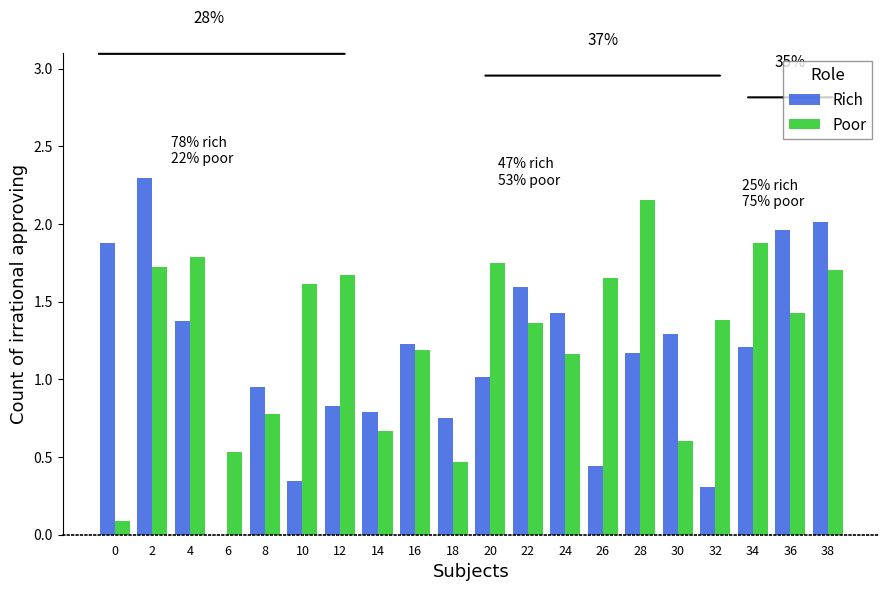

How many groups of bars are there?

20